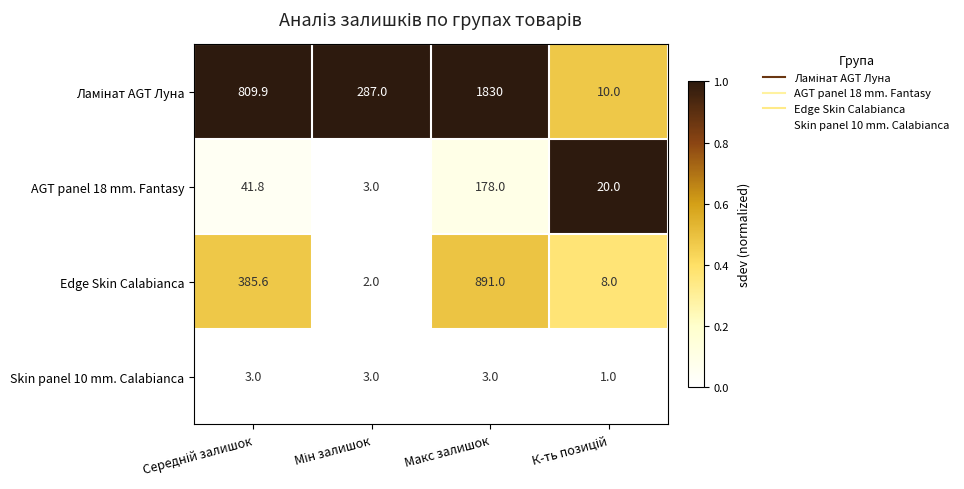

At which category is the sum across all series the highest?

Макс залишок